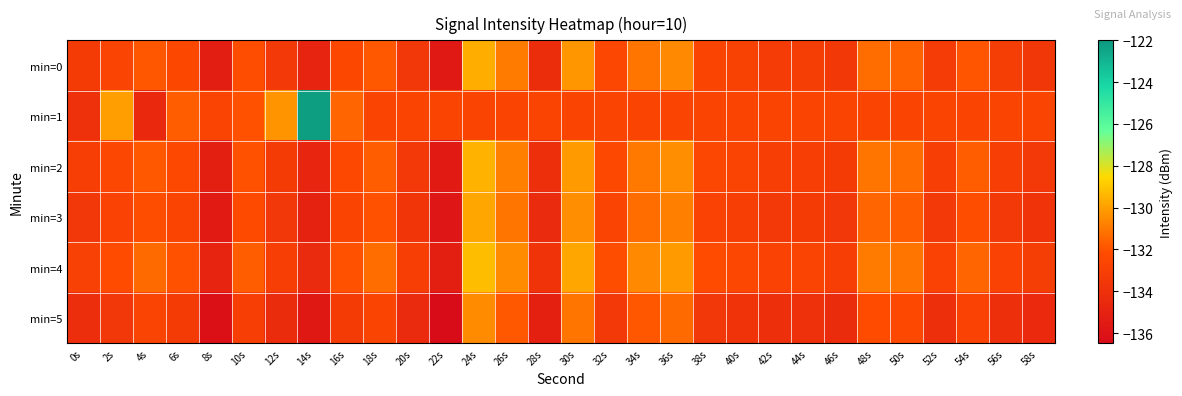

List the series in order of their peak value, lowest first.

min=5, min=3, min=0, min=2, min=4, min=1